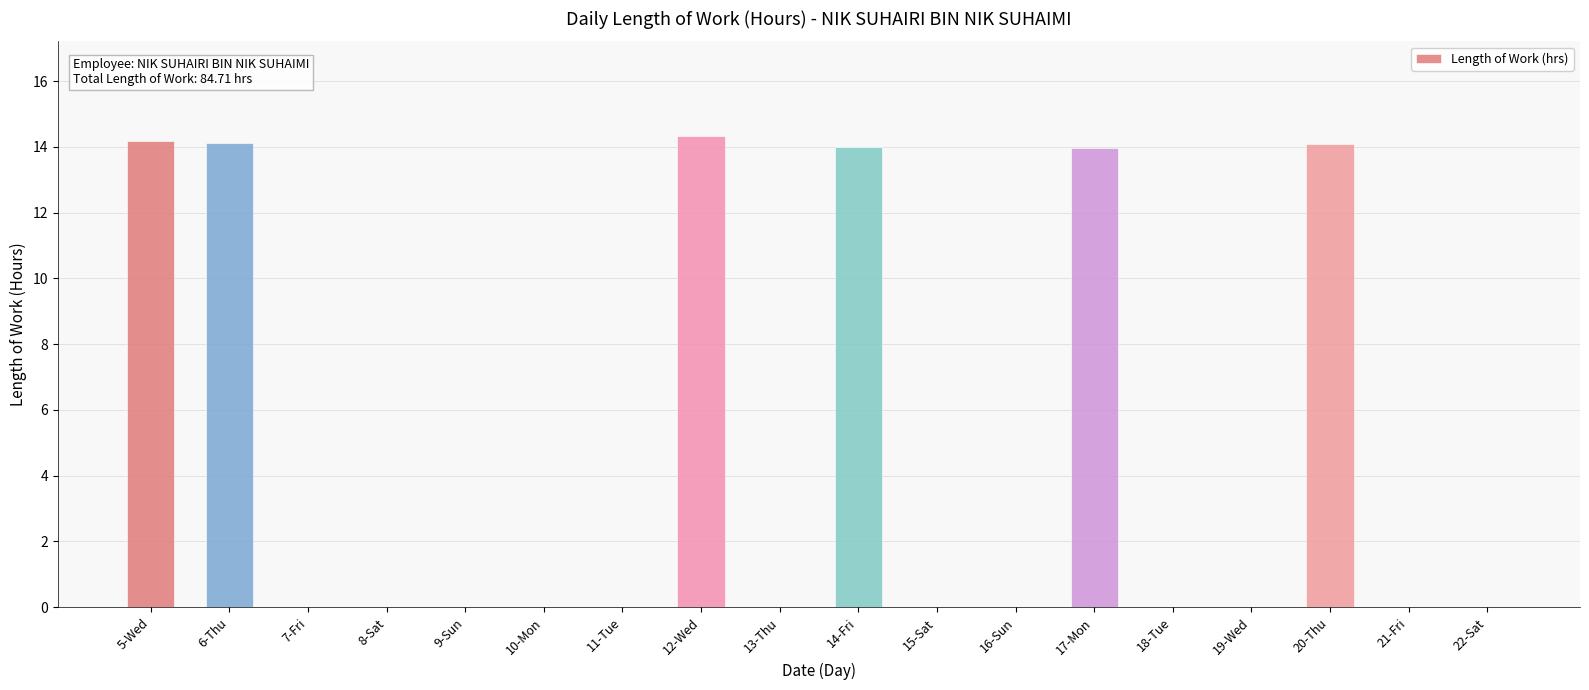

What is the maximum value shown in the chart?

14.3